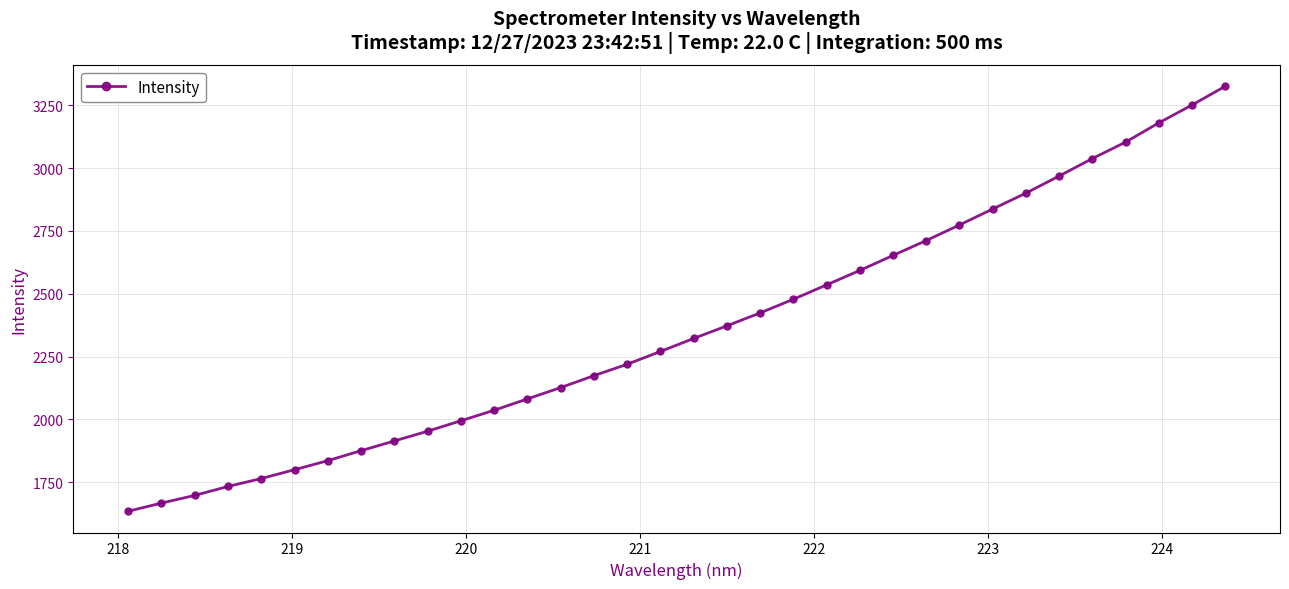

What is the smallest value displayed?

1634.2